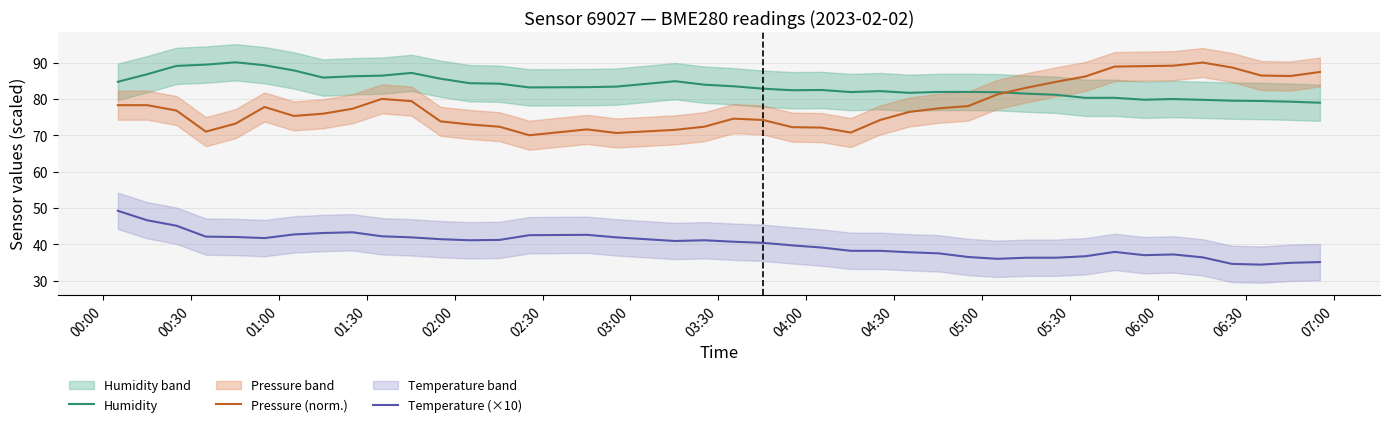

True or false: Humidity and Temperature (×10) intersect in this chart.

False